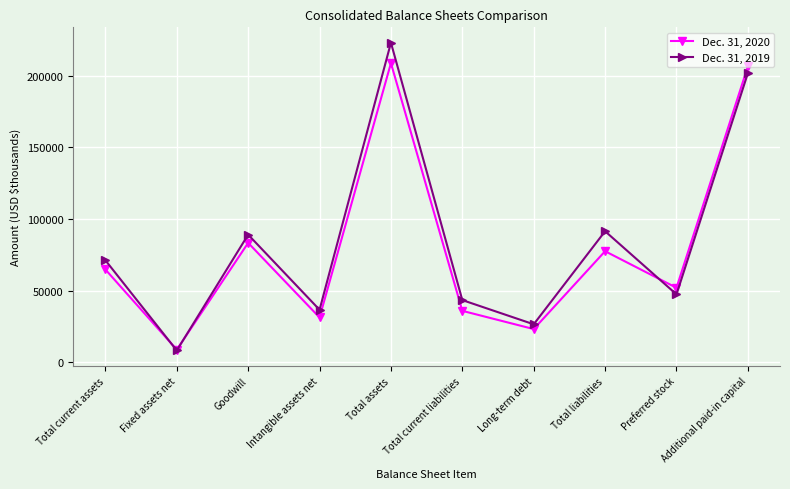

How many values in the Dec. 31, 2020 series are below 64767?

5